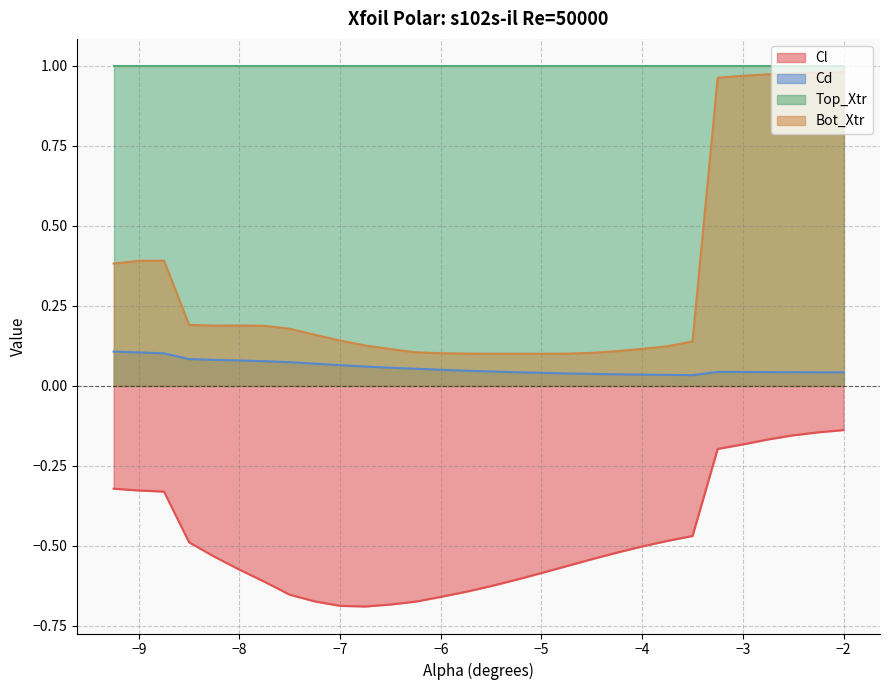

The value of Bot_Xtr at −8 is 0.3. True or false?

False